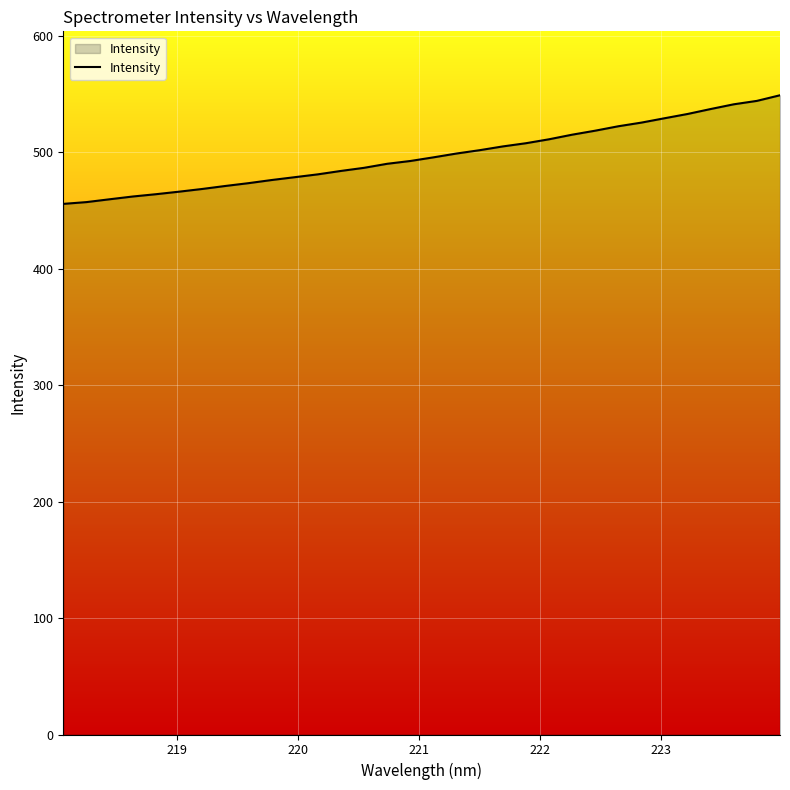

What is the minimum value shown in the chart?

455.7